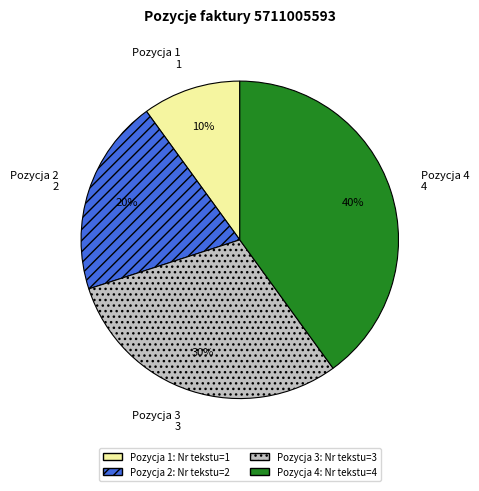

Does Pozycja 2 represent more than half of the total?

No